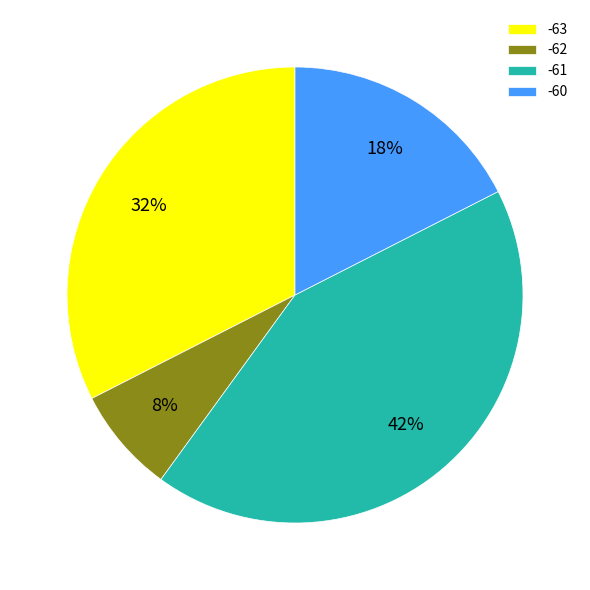

Which slice is the smallest?

-62